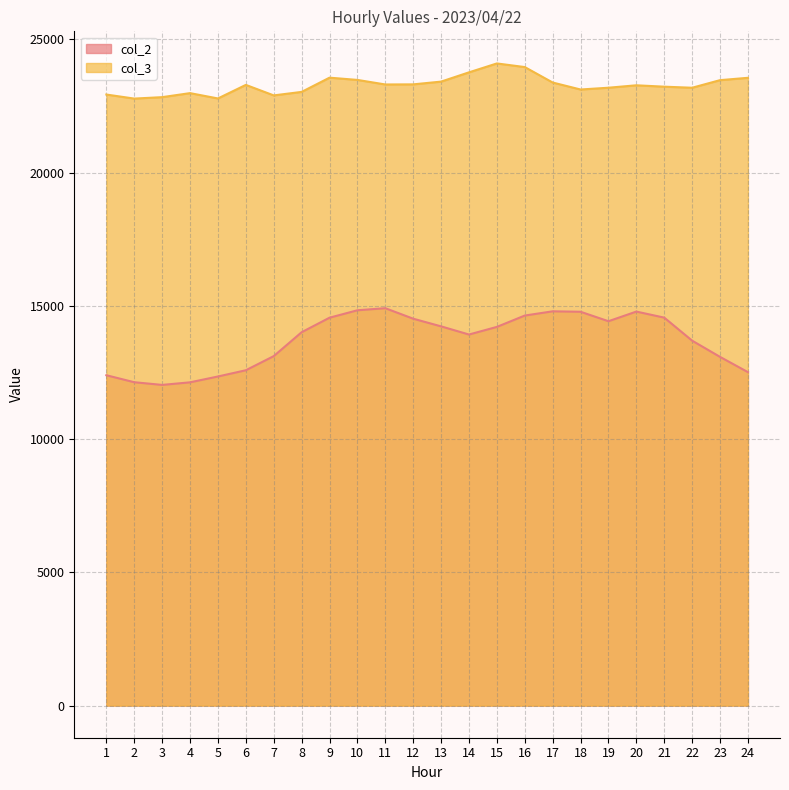

What is the total value across all series at 5?

35136